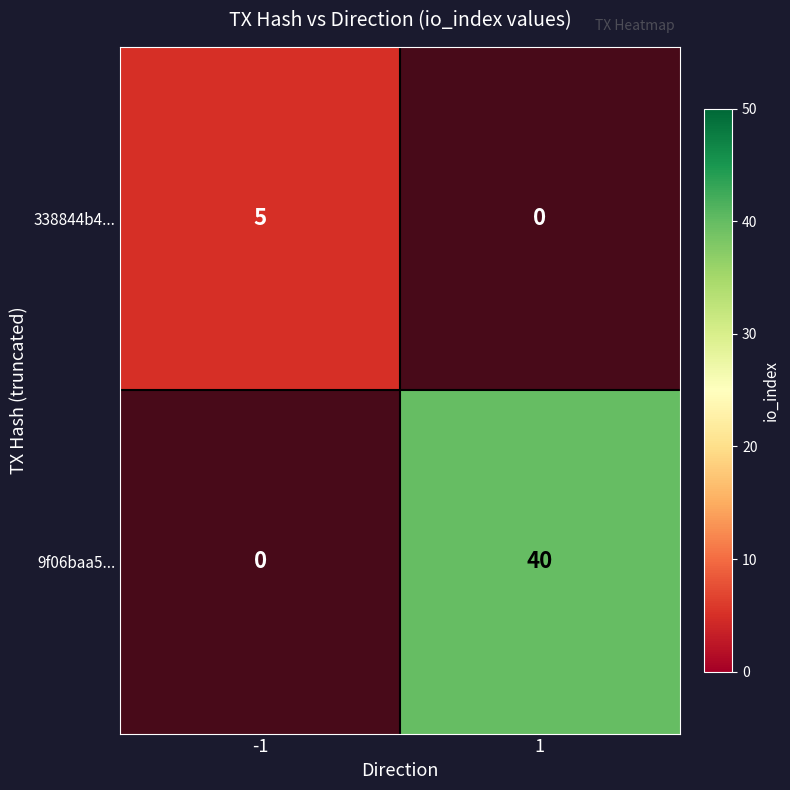

What is the maximum value for 338844b4189e9686c78cc410844c54a23c03659?

5